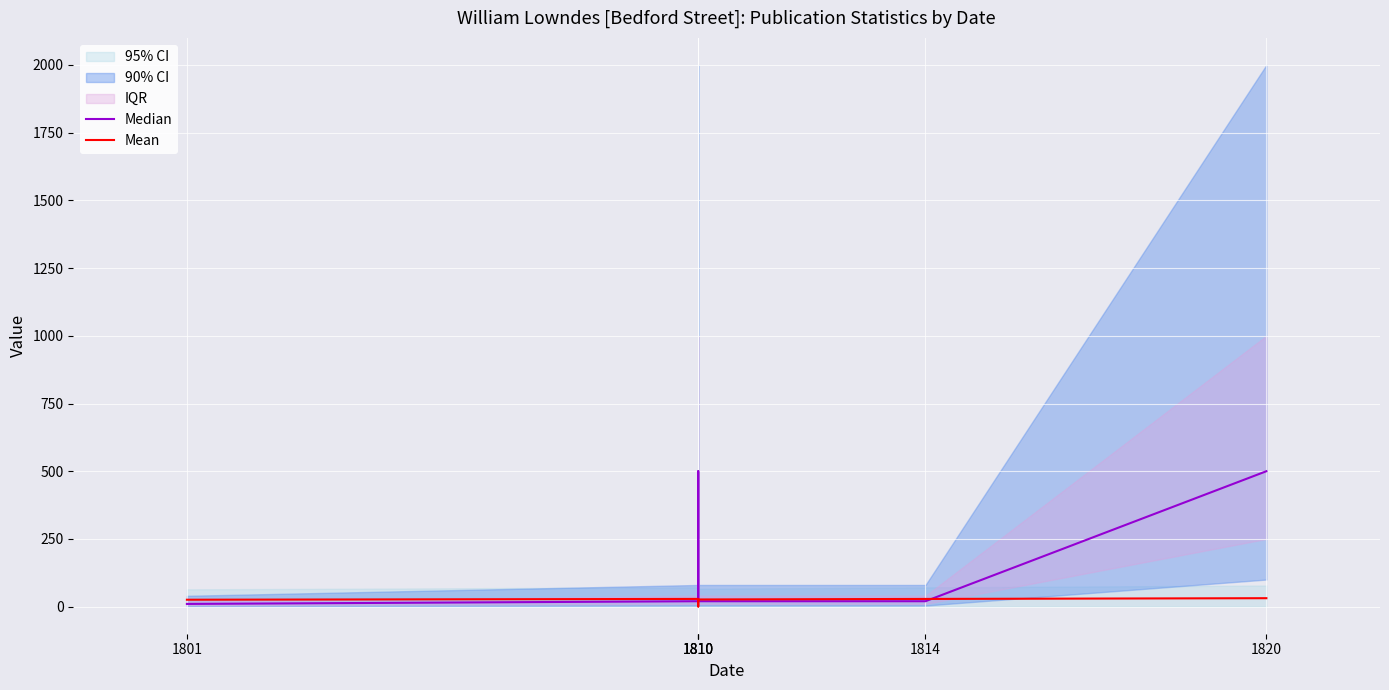

Reading left to right, transcribe all the data shown in this chart.

Median: 10.0	20.0	500.0	20.0	20.0	500.0
Mean: 25.5	28.5	0.6	26.5	28.4	31.2